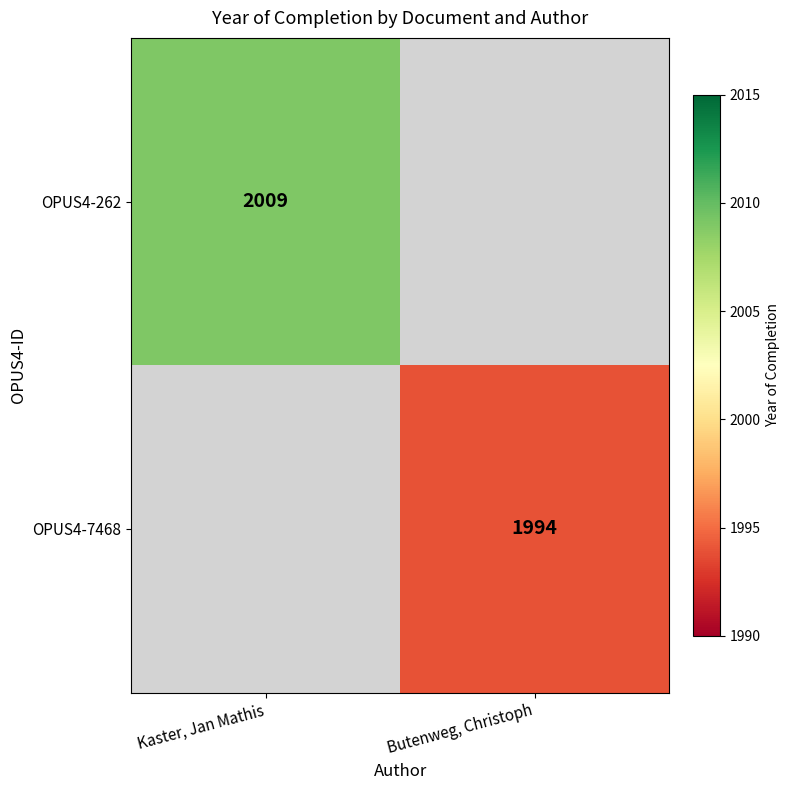

True or false: OPUS4-262 has a value of 2617 at Kaster, Jan Mathis.

False